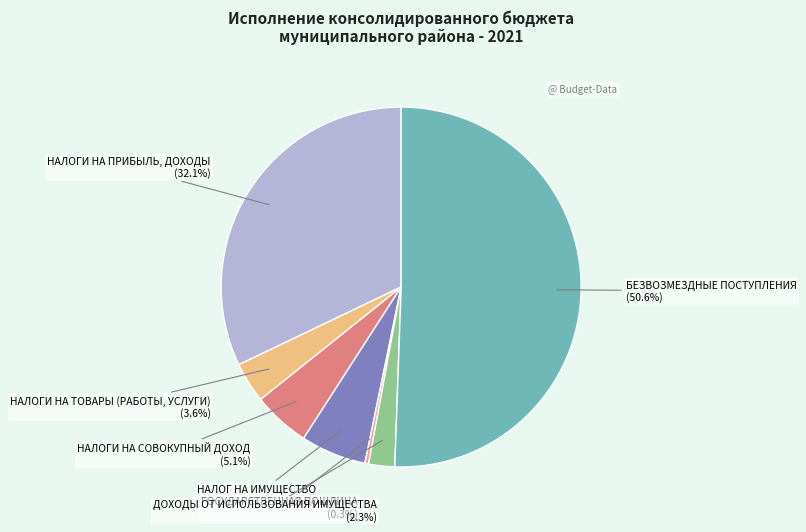

Is it true that ДОХОДЫ ОТ ИСПОЛЬЗОВАНИЯ ИМУЩЕСТВА is 2% of the pie?

True